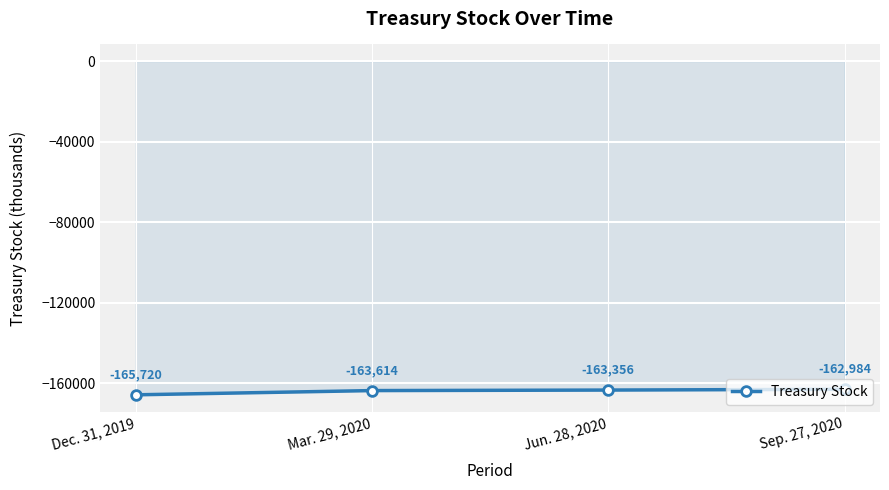

Between Sep. 27, 2020 and Jun. 28, 2020, which is larger?

Sep. 27, 2020